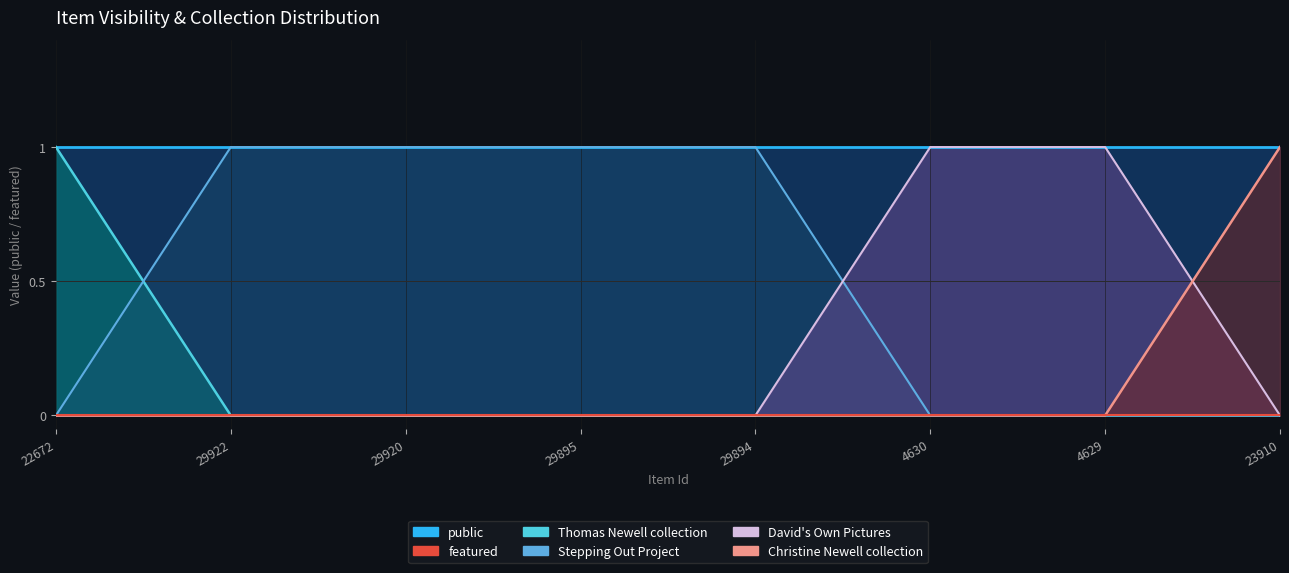

How many categories are shown in the chart?

8